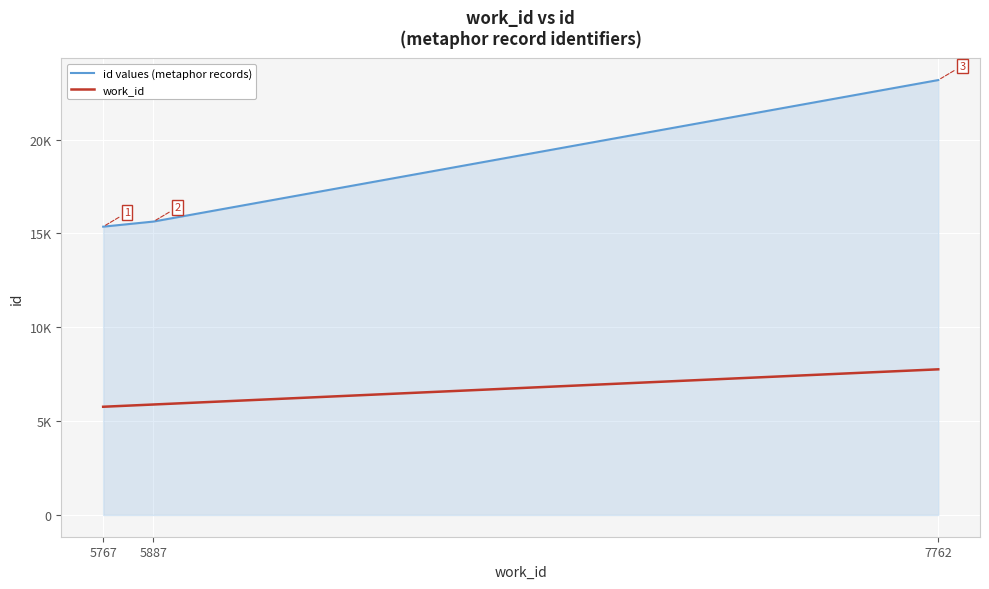

Which series changed the most between 5767 and 5887?

id values (metaphor records)